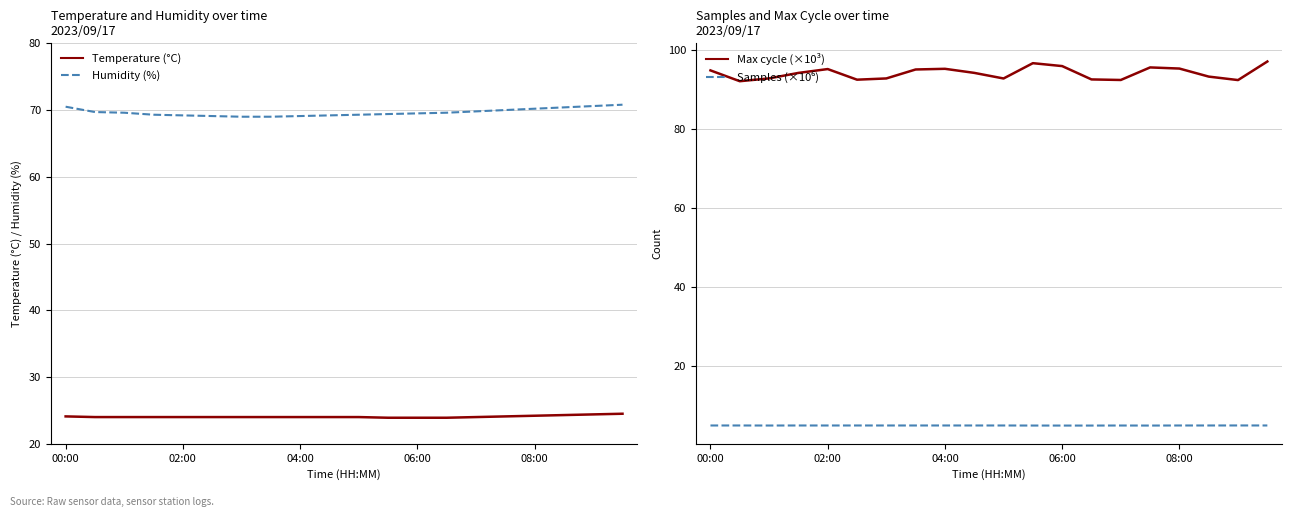

What is the total value across all series at 15?

194.5